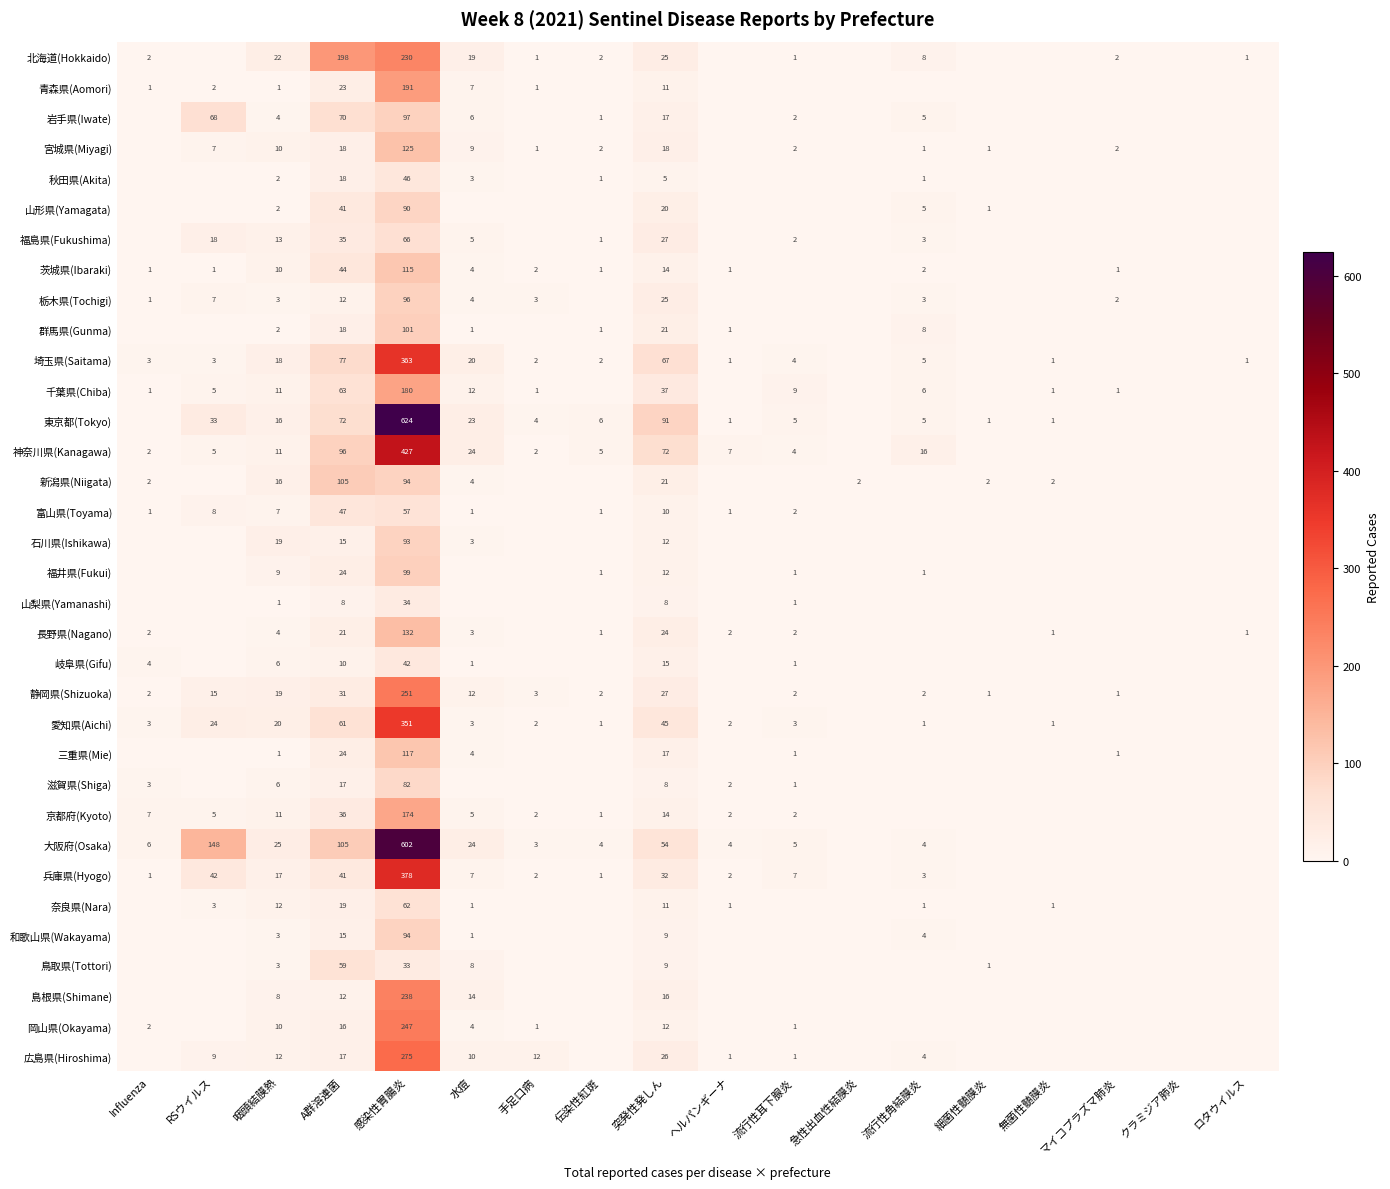

The value of 宮城県(Miyagi) at 突発性発しん is 8. True or false?

False